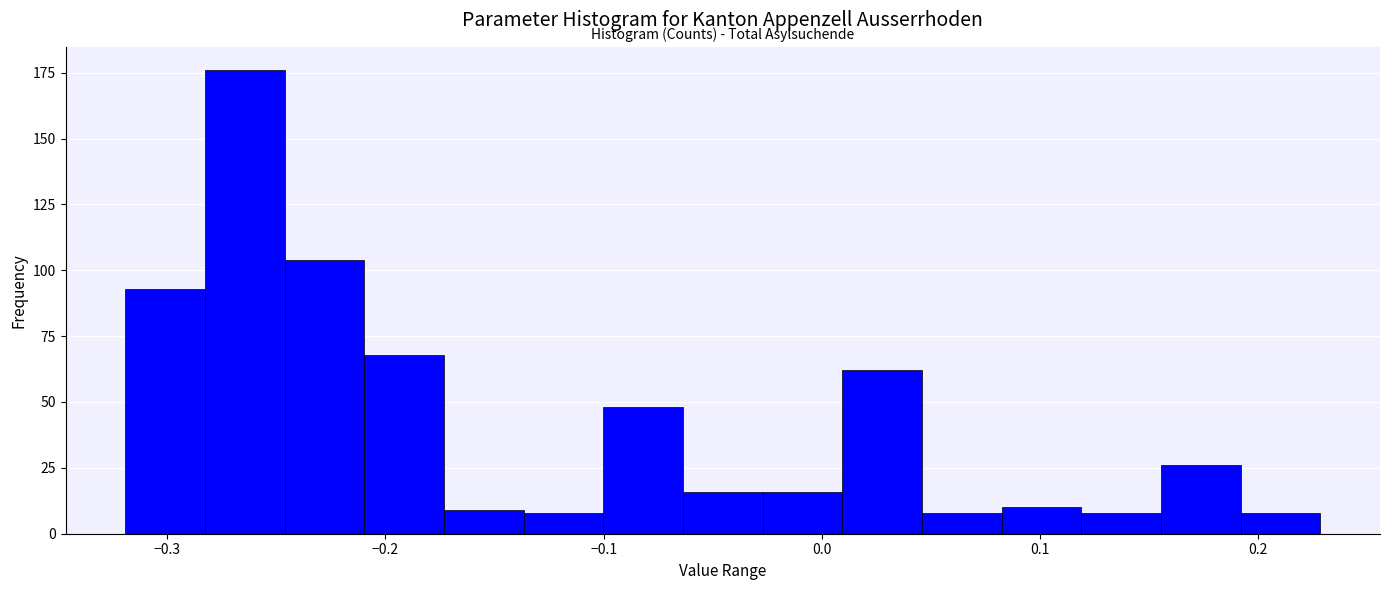

Around what value on the x-axis is the tallest bar? Give the approximate position of its centre, as read against the axis.

-0.26